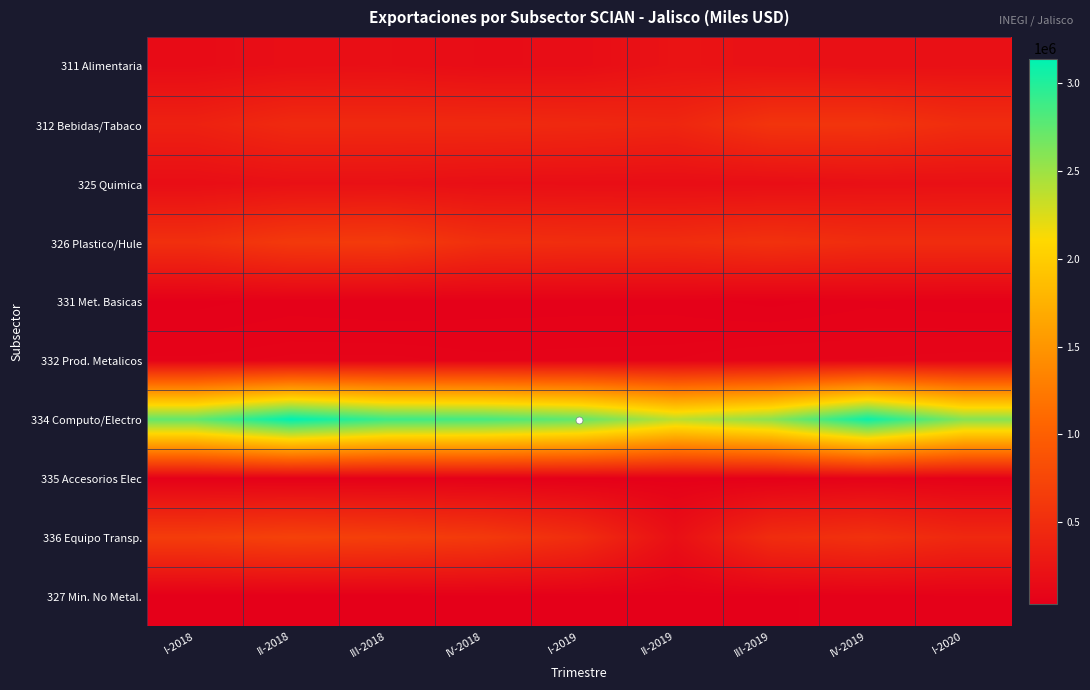

Reading right to left, list all the values displayed in this chart.

311 Alimentaria: I-2020=202926	IV-2019=196101	III-2019=212818	II-2019=230902	I-2019=168937	IV-2018=162860	III-2018=191211	II-2018=182931	I-2018=152464
312 Bebidas/Tabaco: I-2020=492024	IV-2019=572322	III-2019=567335	II-2019=424175	I-2019=447594	IV-2018=460808	III-2018=461163	II-2018=461885	I-2018=375483
325 Quimica: I-2020=202323	IV-2019=197196	III-2019=177648	II-2019=176398	I-2019=182150	IV-2018=187299	III-2018=205319	II-2018=204128	I-2018=176836
326 Plastico/Hule: I-2020=492719	IV-2019=492731	III-2019=539573	II-2019=491734	I-2019=498059	IV-2018=516908	III-2018=633257	II-2018=616307	I-2018=515944
331 Met. Basicas: I-2020=47243	IV-2019=52104	III-2019=39031	II-2019=50407	I-2019=50425	IV-2018=49580	III-2018=45548	II-2018=49292	I-2018=39124
332 Prod. Metalicos: I-2020=92685	IV-2019=87789	III-2019=86299	II-2019=74646	I-2019=72962	IV-2018=71163	III-2018=77364	II-2018=77086	I-2018=70358
334 Computo/Electro: I-2020=2596888	IV-2019=3091709	III-2019=2572456	II-2019=2379739	I-2019=2737998	IV-2018=2858915	III-2018=2895659	II-2018=3140832	I-2018=2738364
335 Accesorios Elec: I-2020=50838	IV-2019=60123	III-2019=40370	II-2019=45335	I-2019=41031	IV-2018=45908	III-2018=47854	II-2018=48206	I-2018=46683
336 Equipo Transp.: I-2020=444266	IV-2019=535646	III-2019=486495	II-2019=192861	I-2019=493908	IV-2018=618669	III-2018=670394	II-2018=697877	I-2018=651273
327 Min. No Metal.: I-2020=52992	IV-2019=47127	III-2019=42661	II-2019=40912	I-2019=39060	IV-2018=39623	III-2018=35361	II-2018=34224	I-2018=31824